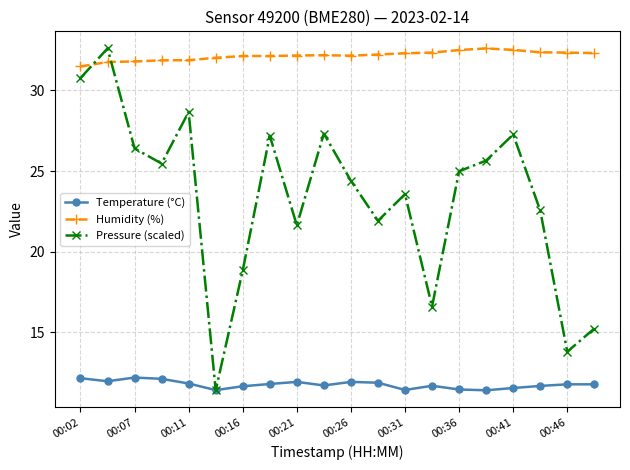

What is the greatest value displayed?

32.6